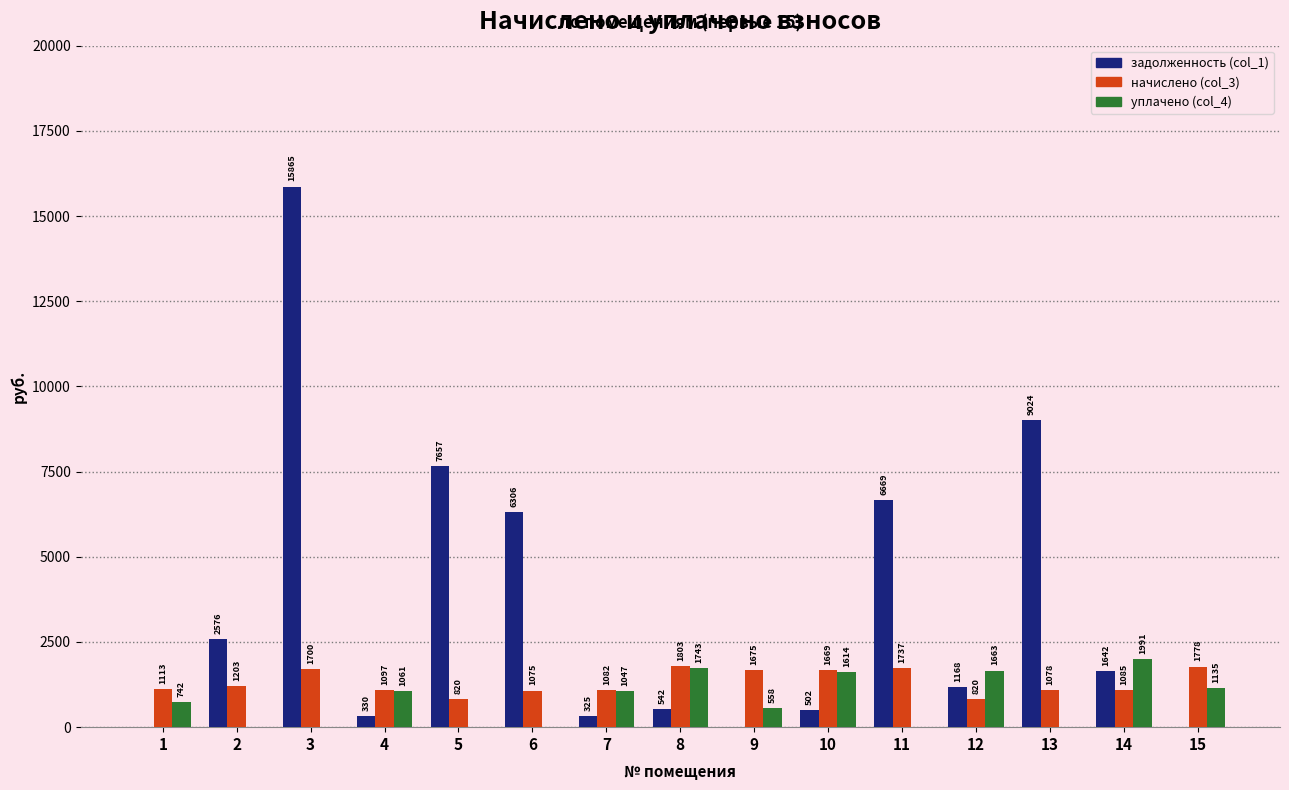

Is it true that задолженность (col_1) equals 541.7 at 8?

True